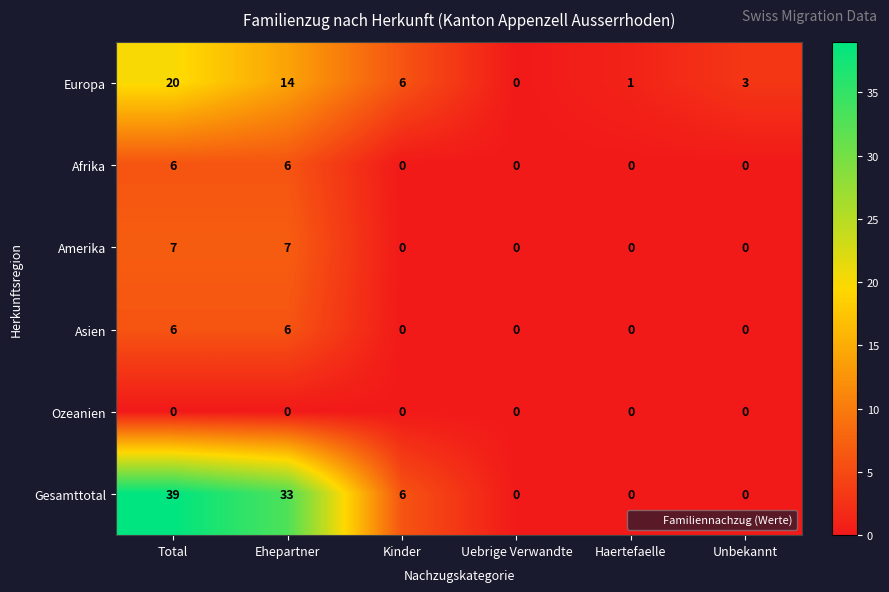

At how many categories does at least one series exceed 28?

2